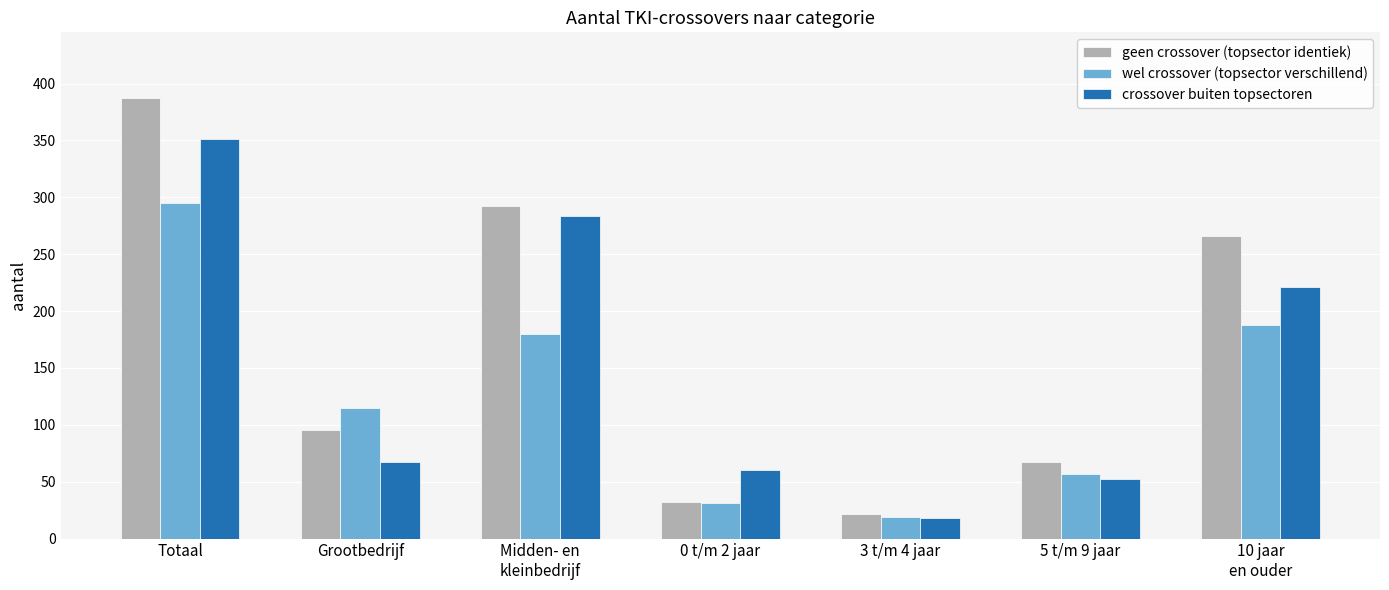

Where does the crossover buiten topsectoren series first go above 67?

Totaal